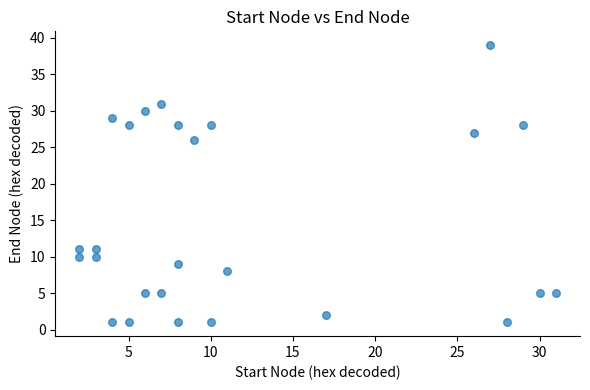

What is the range of X values (max minus min)?

29